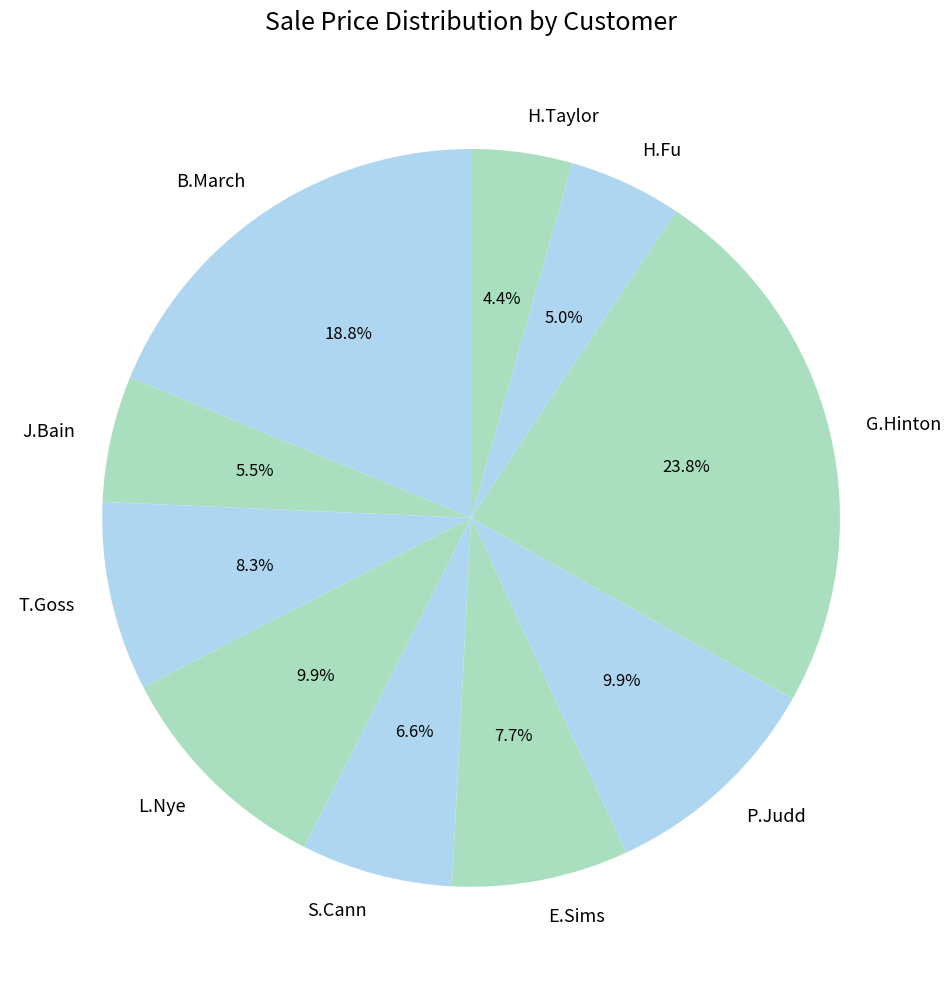

Approximately how many times larger is the value at G.Hinton compared to S.Cann?

3.6